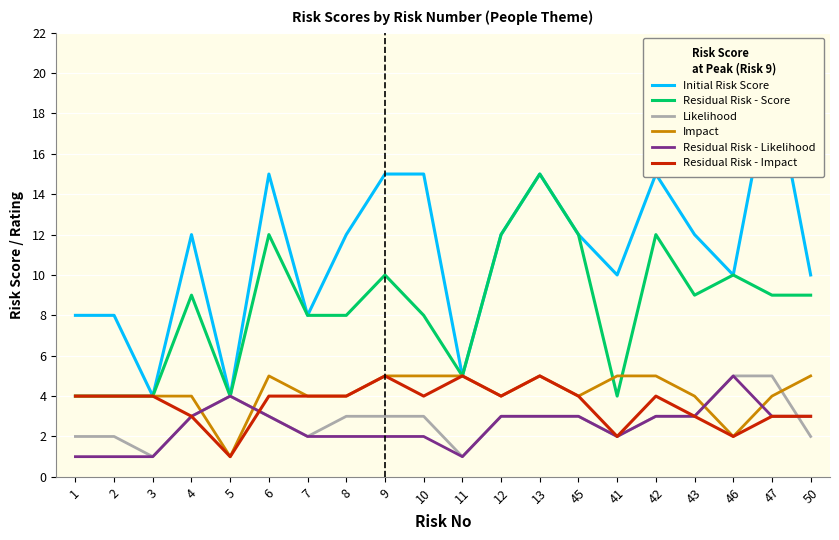

Which series has the widest spread of values?

Initial Risk Score